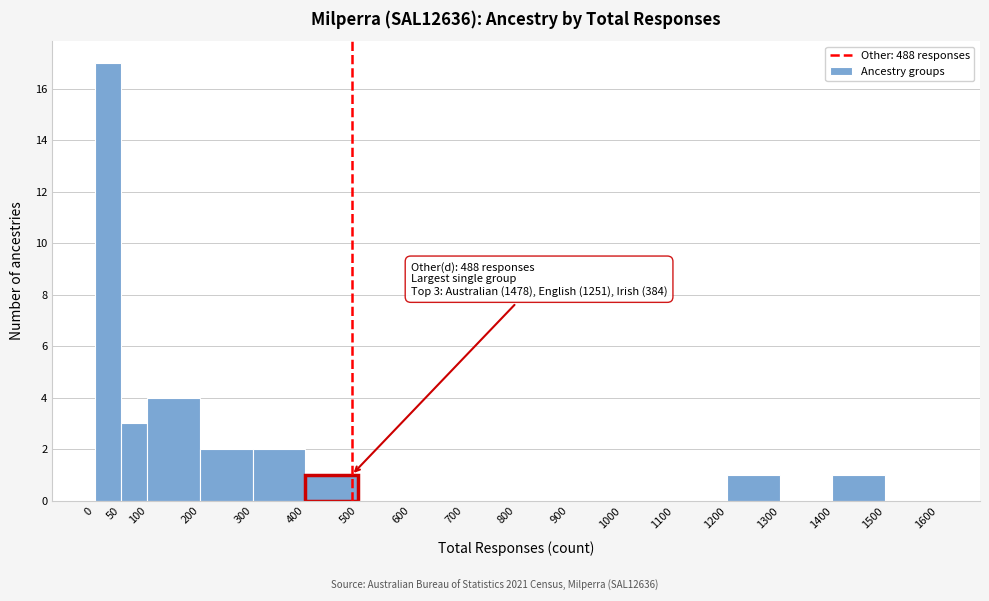

Which range on the x-axis has the tallest bar?

0 to 50